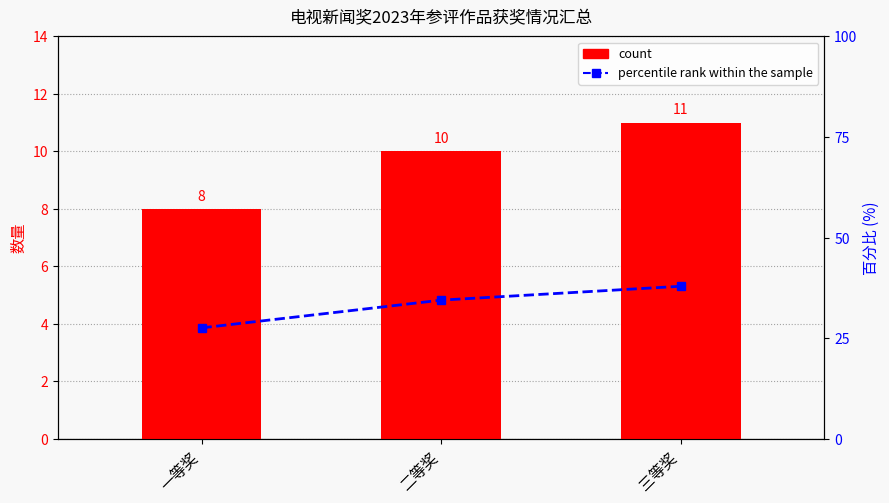

The value of percentile rank within the sample at 二等奖 is 34.5. True or false?

True